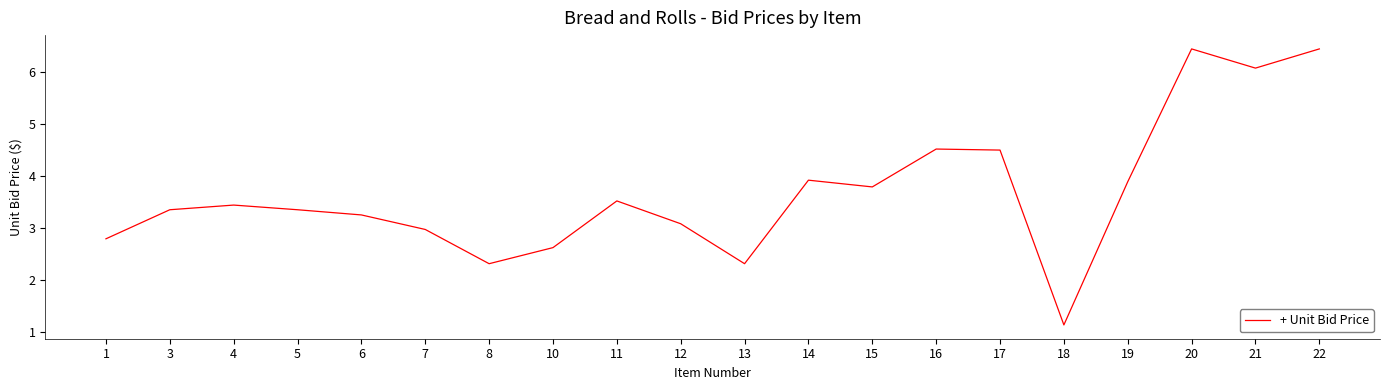

What is the change in value from 7 to 20?

+3.5